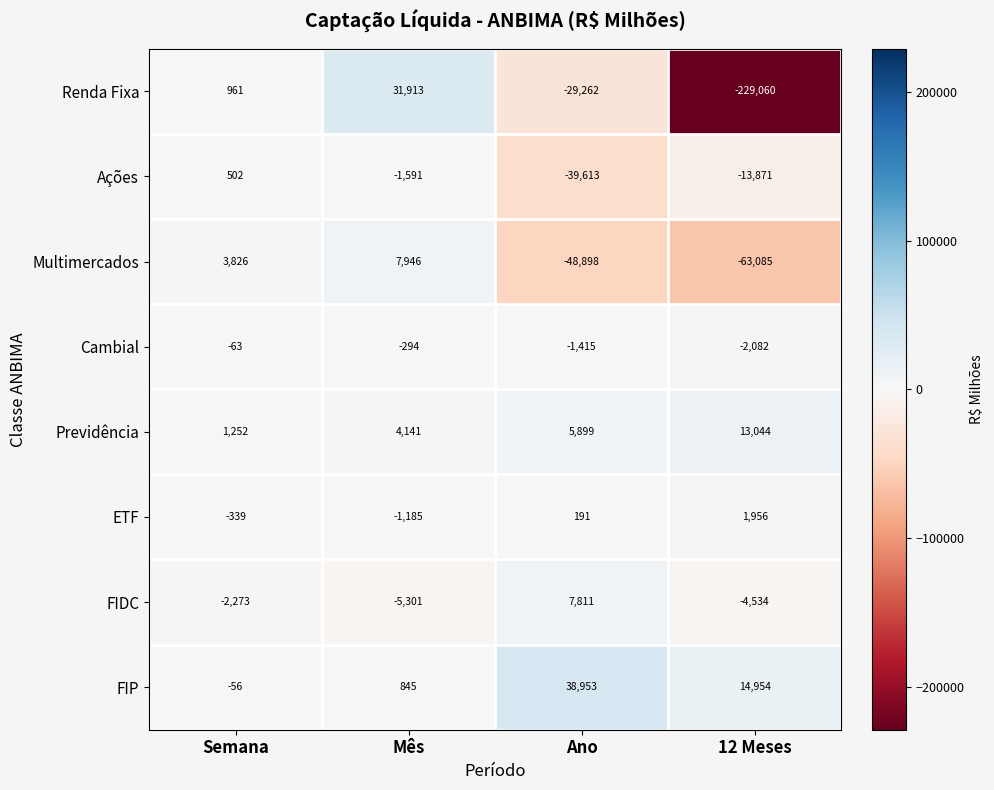

List the series in order of their peak value, lowest first.

Cambial, Ações, ETF, FIDC, Multimercados, Previdência, Renda Fixa, FIP